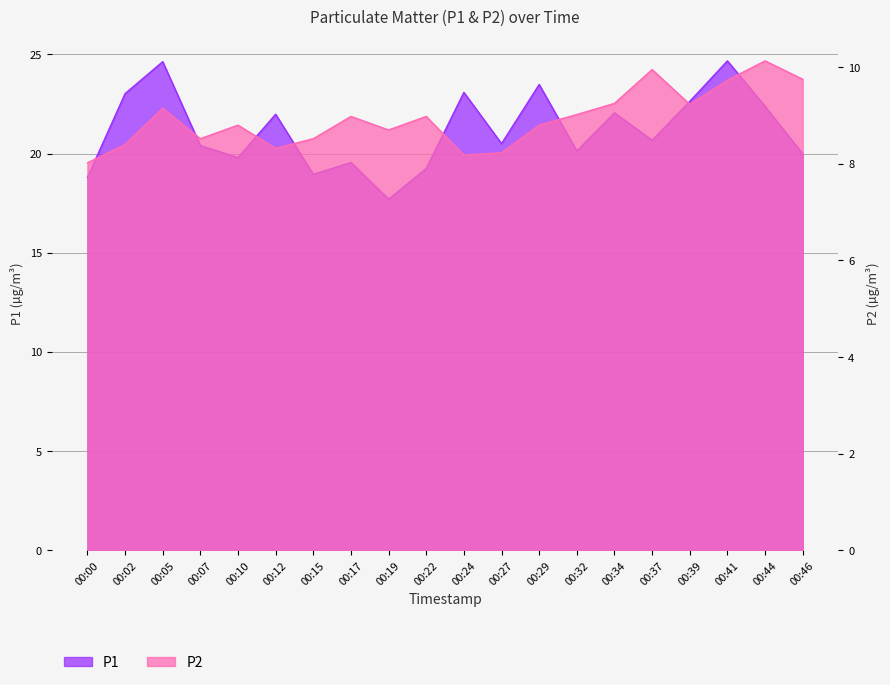

Which category has the highest value across all series?

00:41